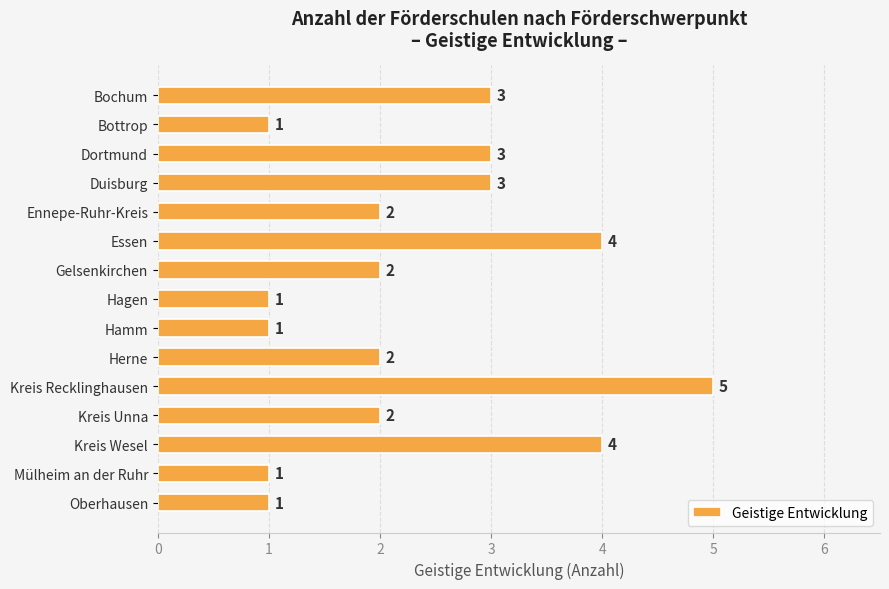

Reading bottom to top, what are all the values shown in this chart?

1	1	4	2	5	2	1	1	2	4	2	3	3	1	3